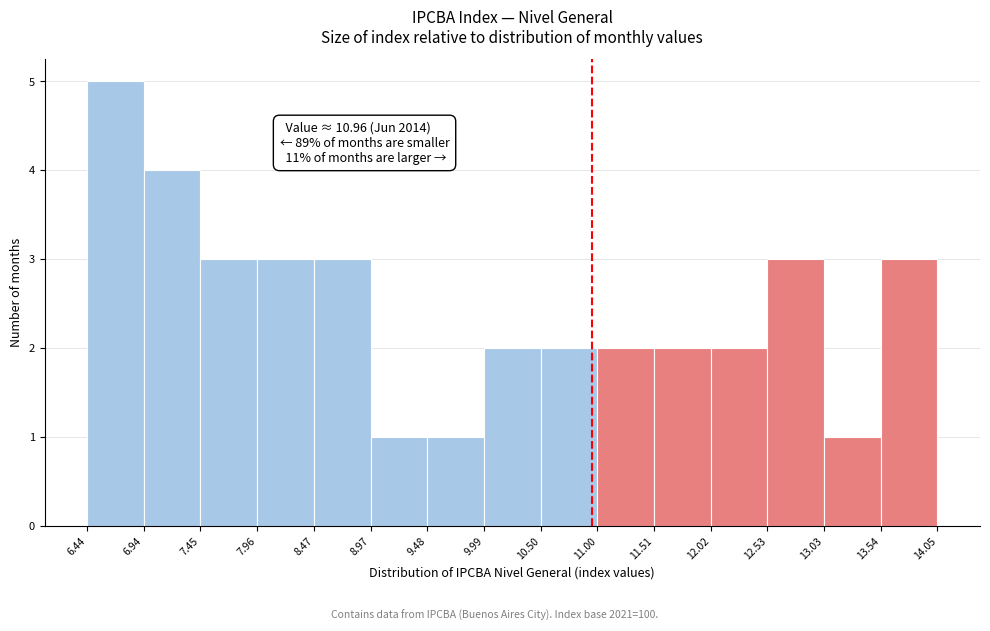

Which range on the x-axis has the tallest bar?

6.44 to 6.94